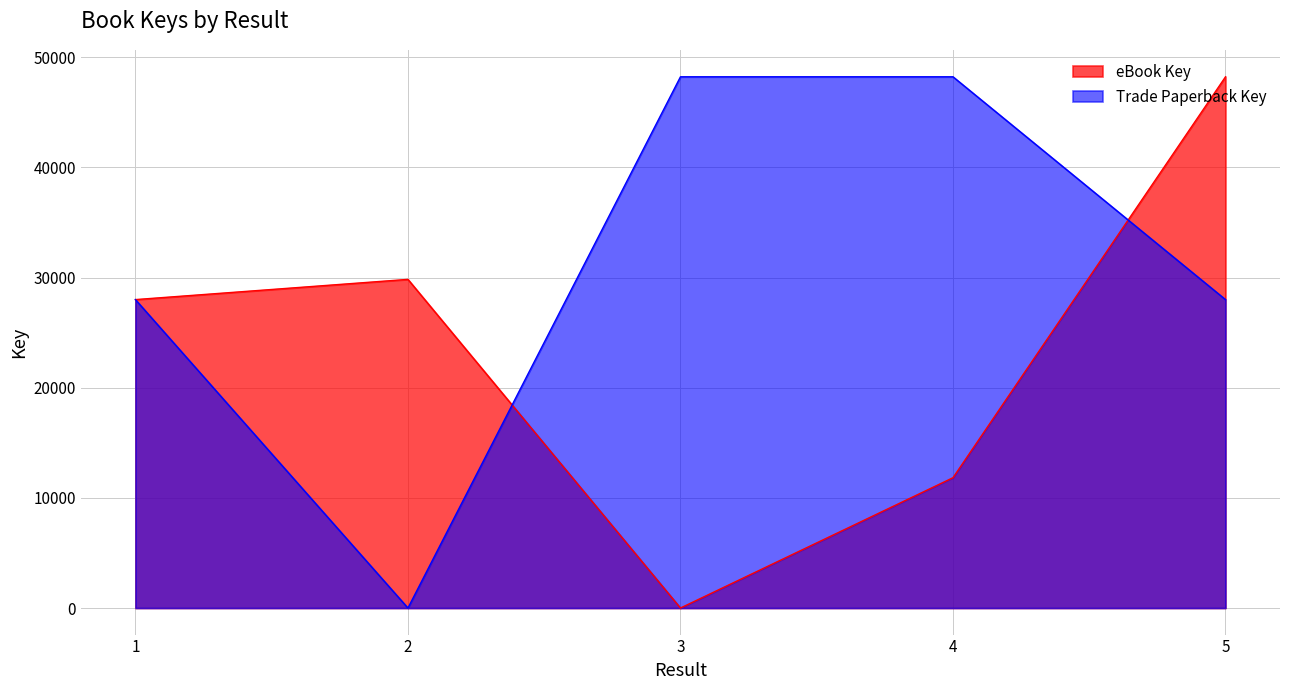

Reading left to right, transcribe all the data shown in this chart.

eBook Key: 1=28006	2=29842	3=0	4=11833	5=48237
Trade Paperback Key: 1=28006	2=0	3=48237	4=48237	5=28006